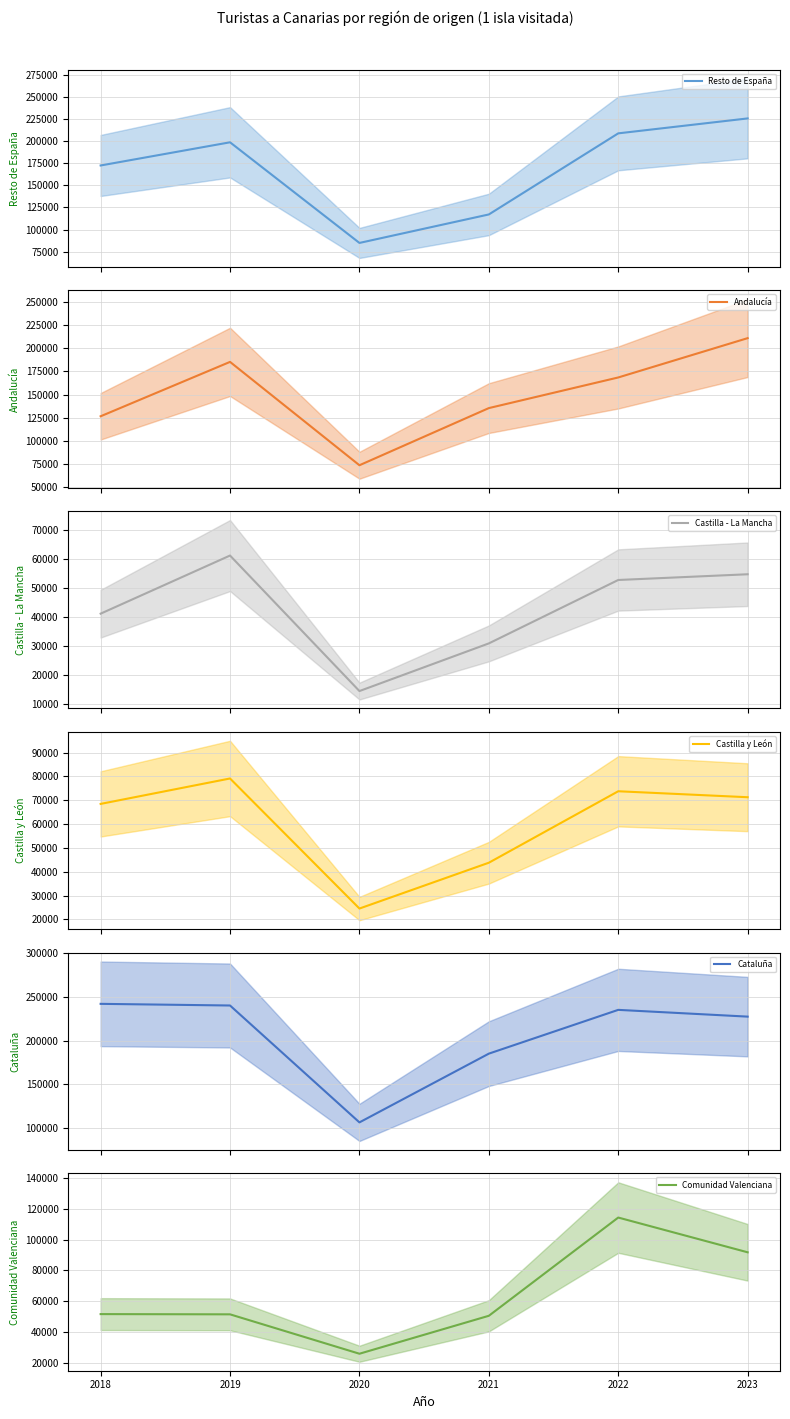

Is it true that Comunidad Valenciana equals 25989 at 2020?

True